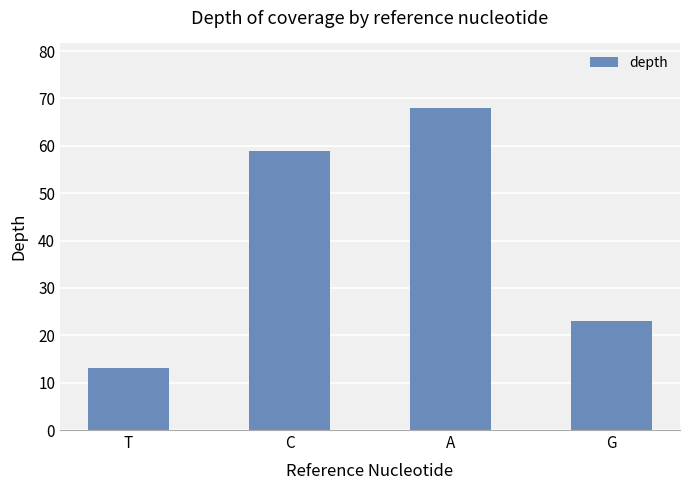

Between T and C, which is larger?

C